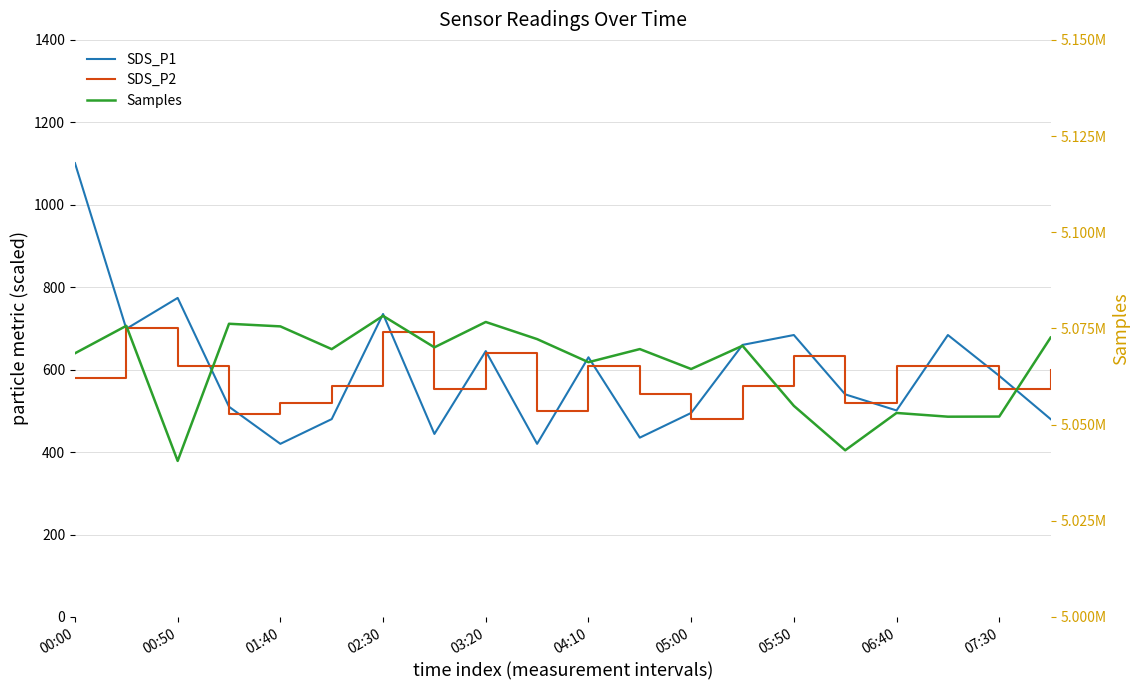

How many lines are shown in the chart?

3